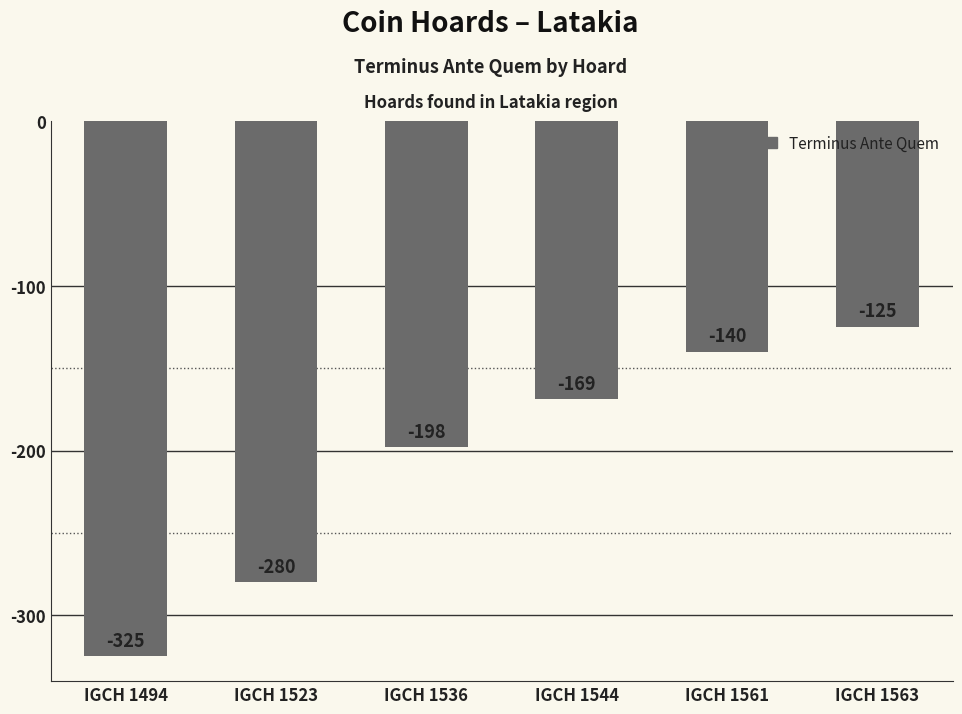

What is the sum of the values at IGCH 1563 and IGCH 1536?

-323